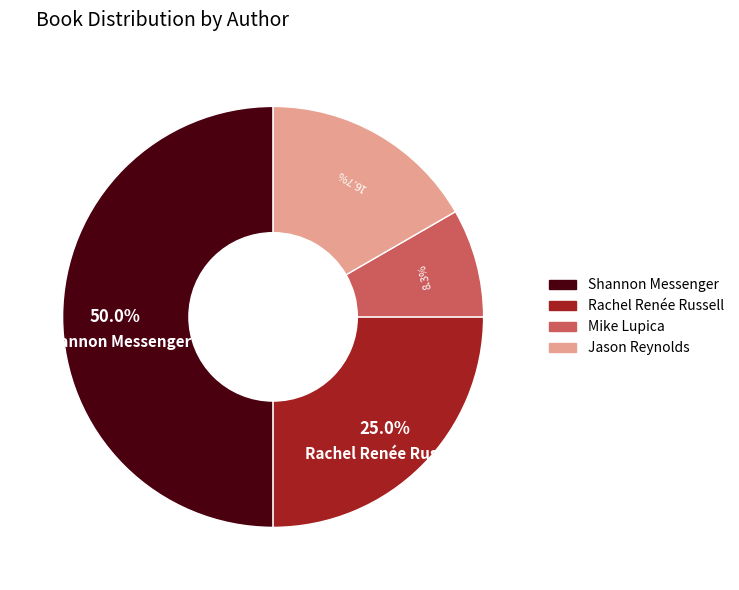

Which has a higher value, Jason Reynolds or Rachel Renée Russell?

Rachel Renée Russell